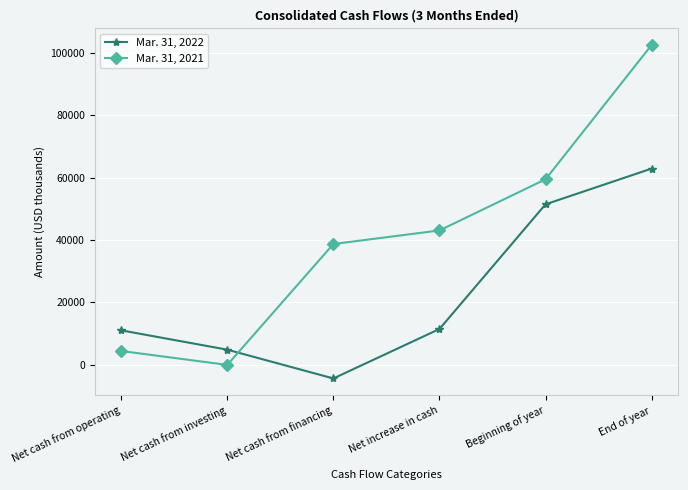

List the labels in order of Mar. 31, 2021 value, smallest first.

Net cash from investing, Net cash from operating, Net cash from financing, Net increase in cash, Beginning of year, End of year